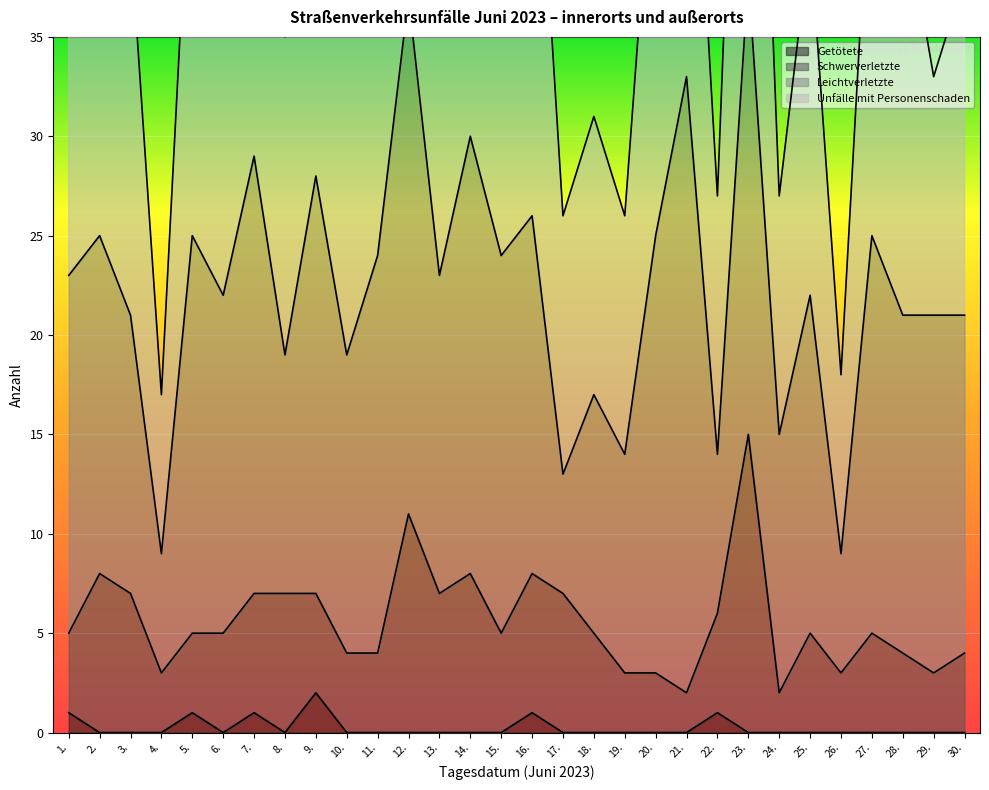

The value of Getötete at 27. is 0. True or false?

True